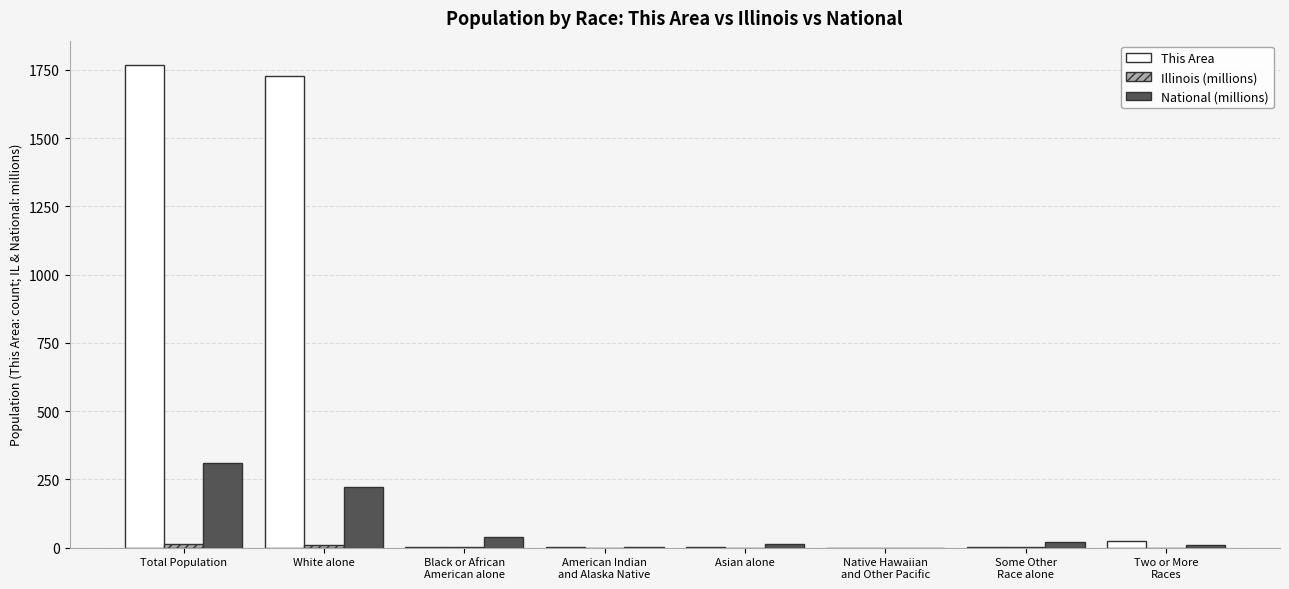

At which category is the sum across all series the highest?

Total Population